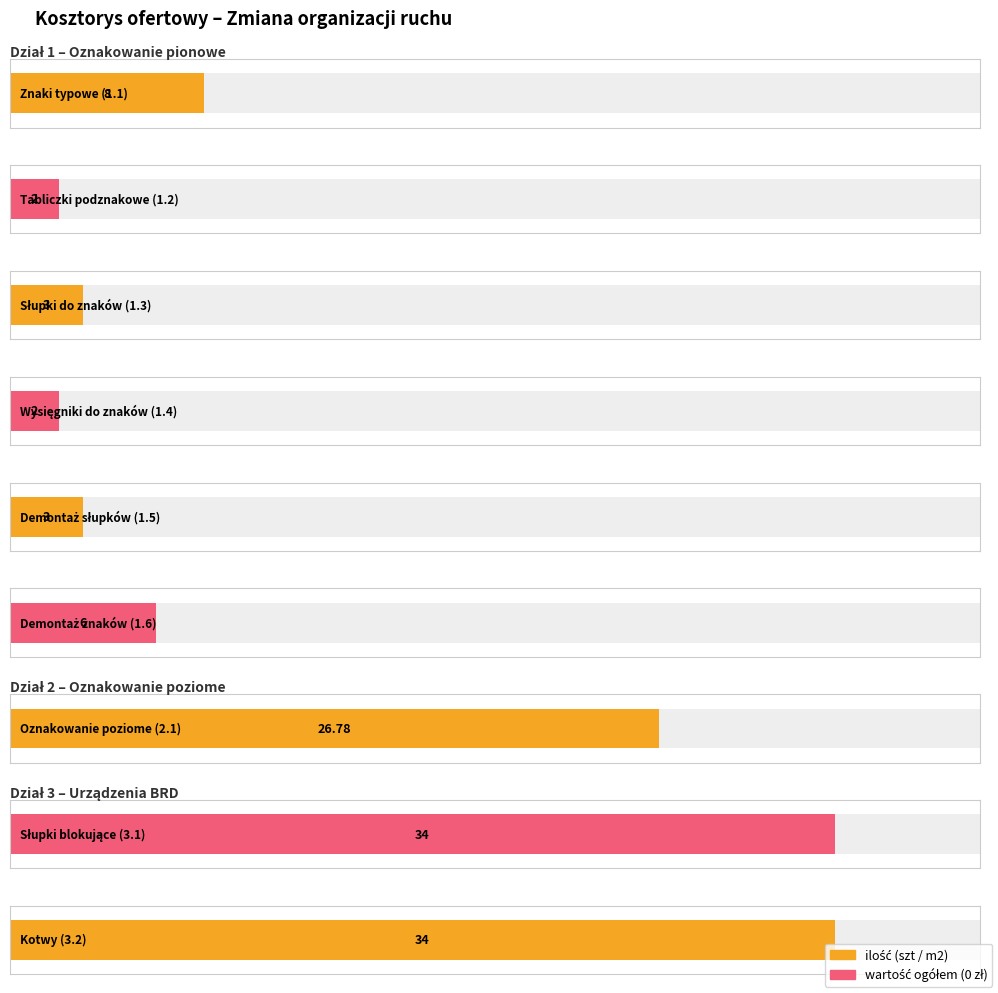

What are all the series names shown in the legend?

ilość, wartość ogółem